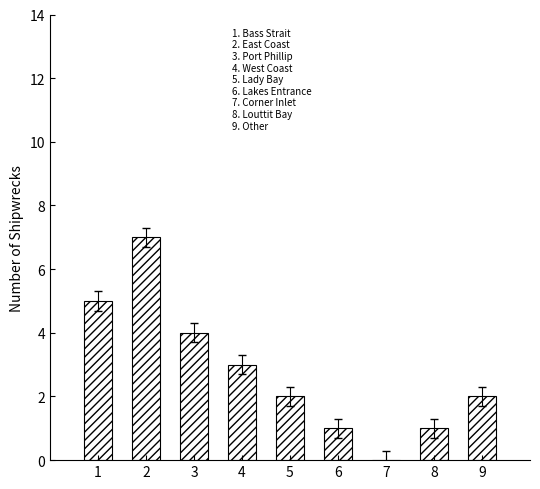

What is the difference between the values at 6 and 1?

4